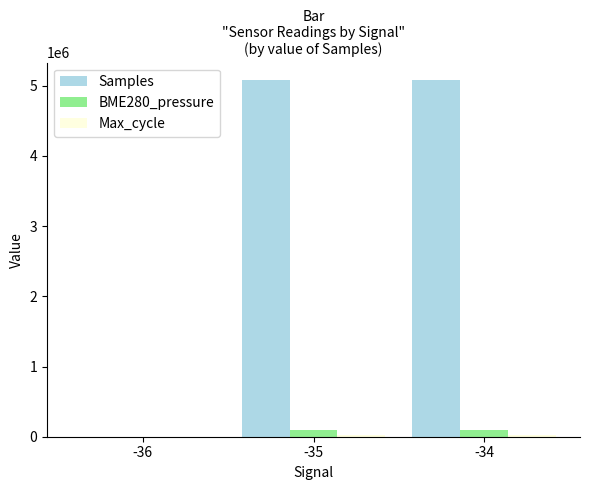

Does the chart contain stacked bars?

No